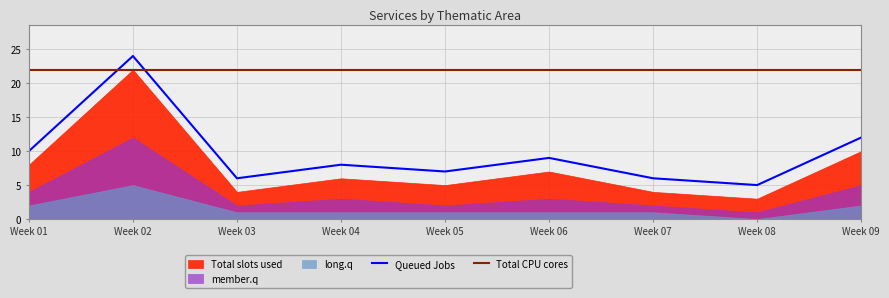

At which label is Queued Jobs closest to 14?

Week 09